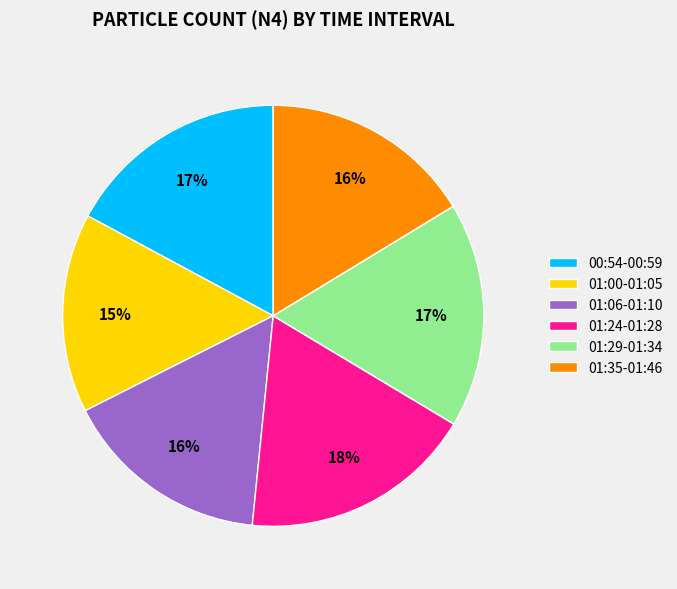

Does any single category account for the majority?

No